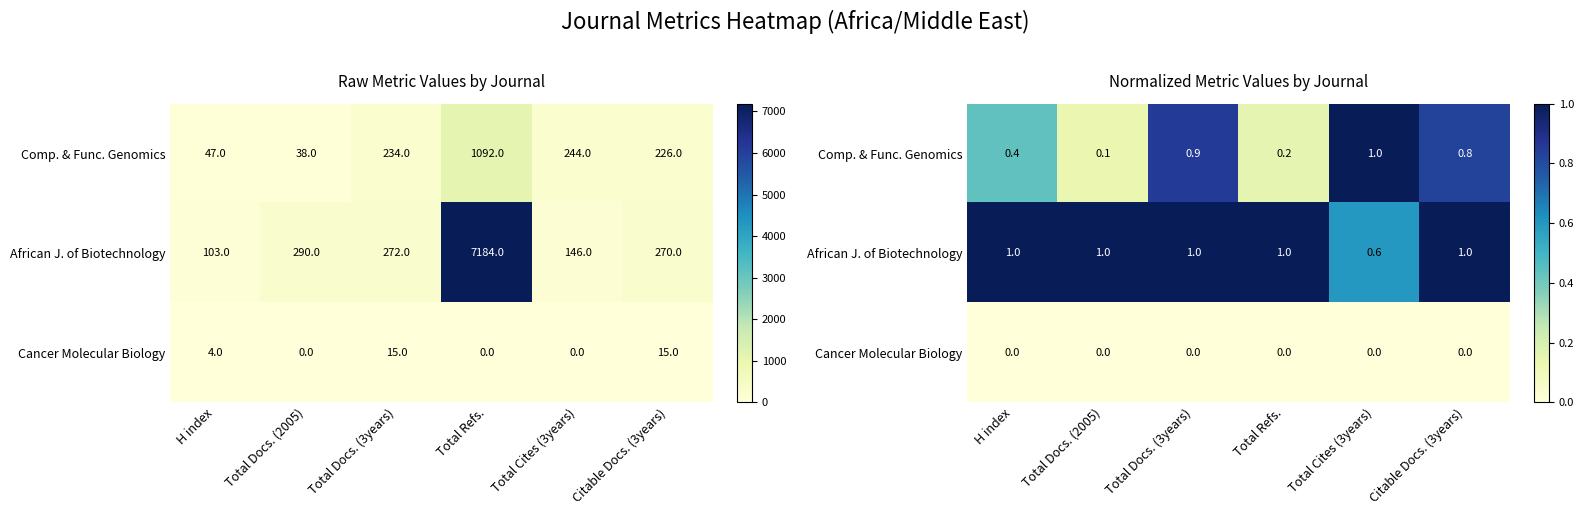

What is the difference between the maximum and minimum values in the African J. of Biotechnology series?

0.4